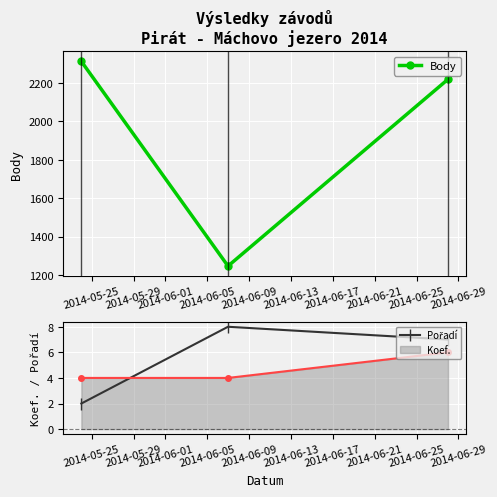

What is the smallest value displayed?

2